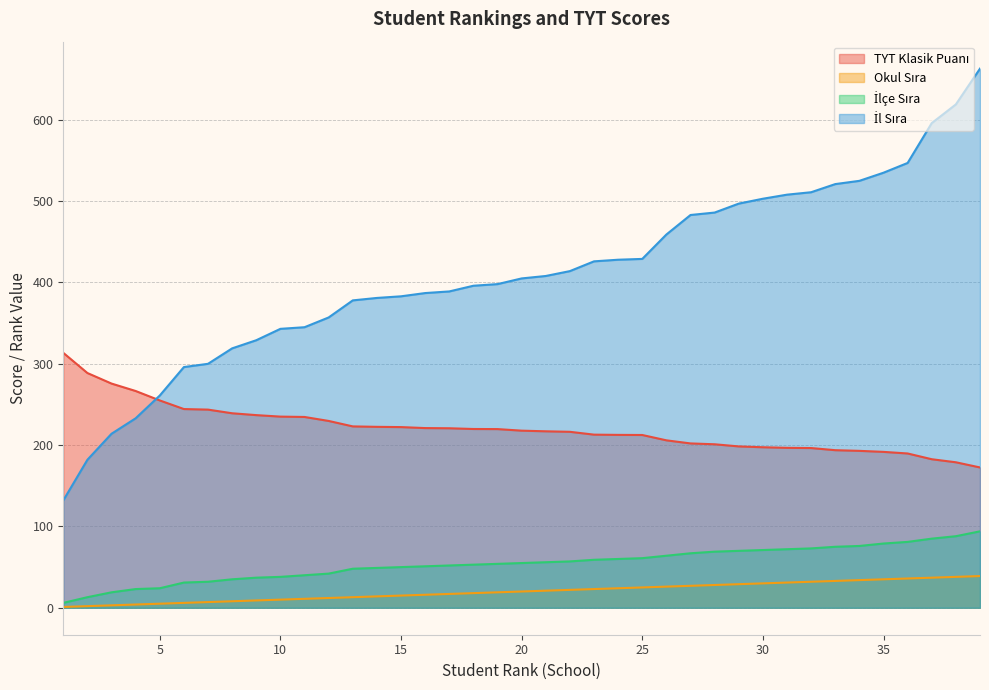

True or false: TYT Klasik Puanı and İlçe Sıra cross at least once.

False